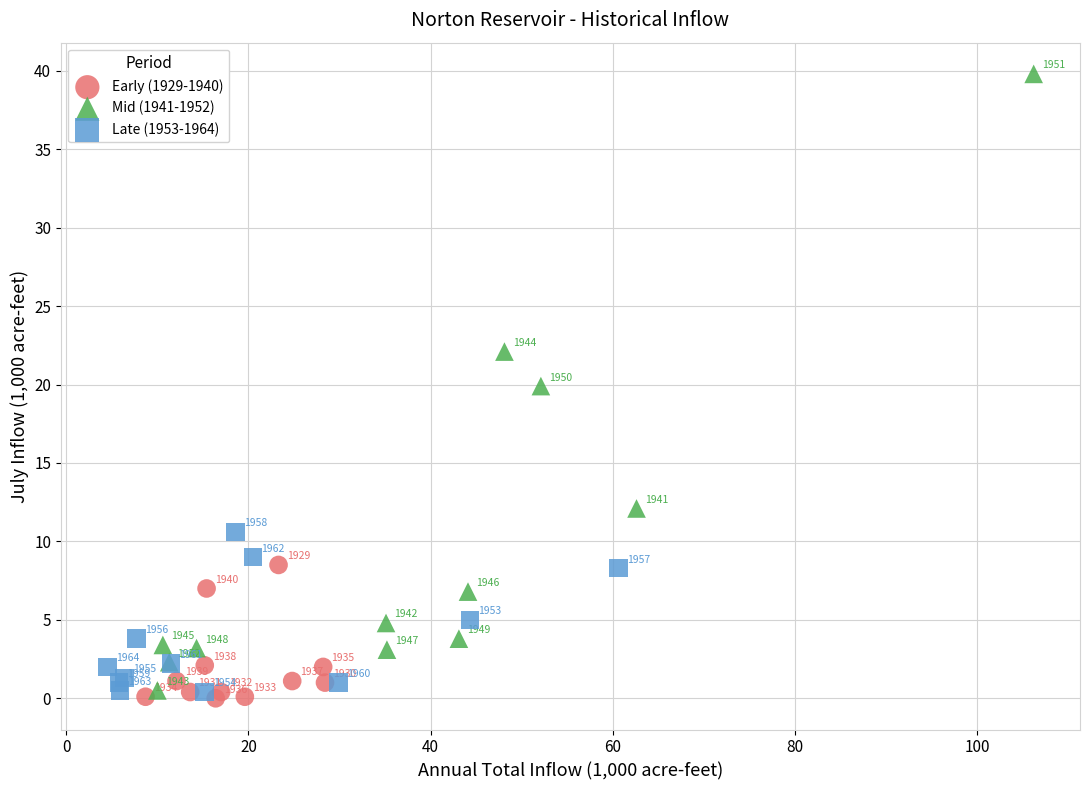

Which series contains the highest Y value?

Mid (1941-1952)